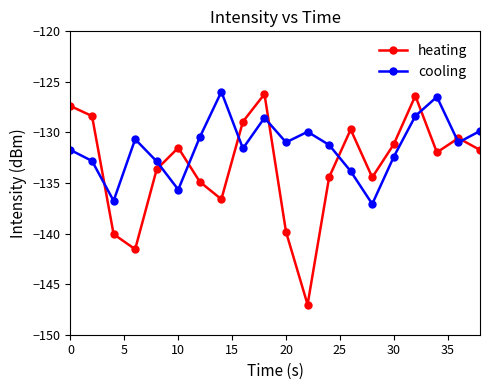

List the series in order of their overall mean, lowest first.

heating, cooling